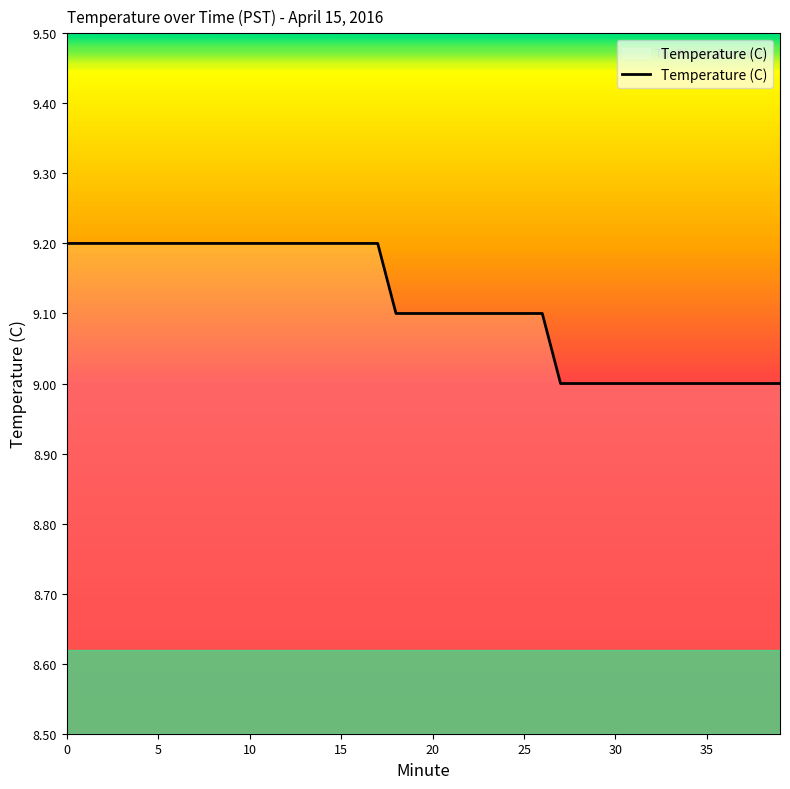

How many lines are shown in the chart?

1